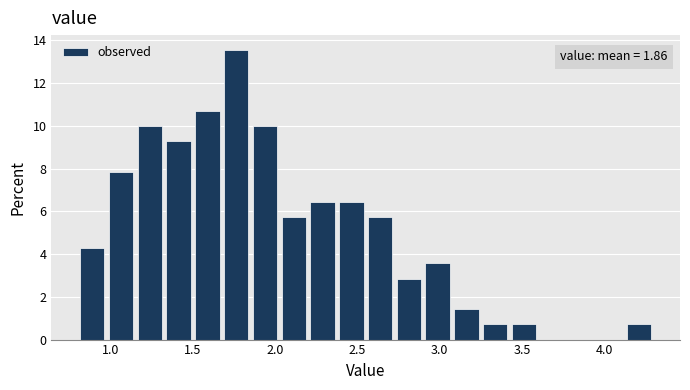

Read against the x-axis, roughly where is the centre of the tallest bar?

1.75